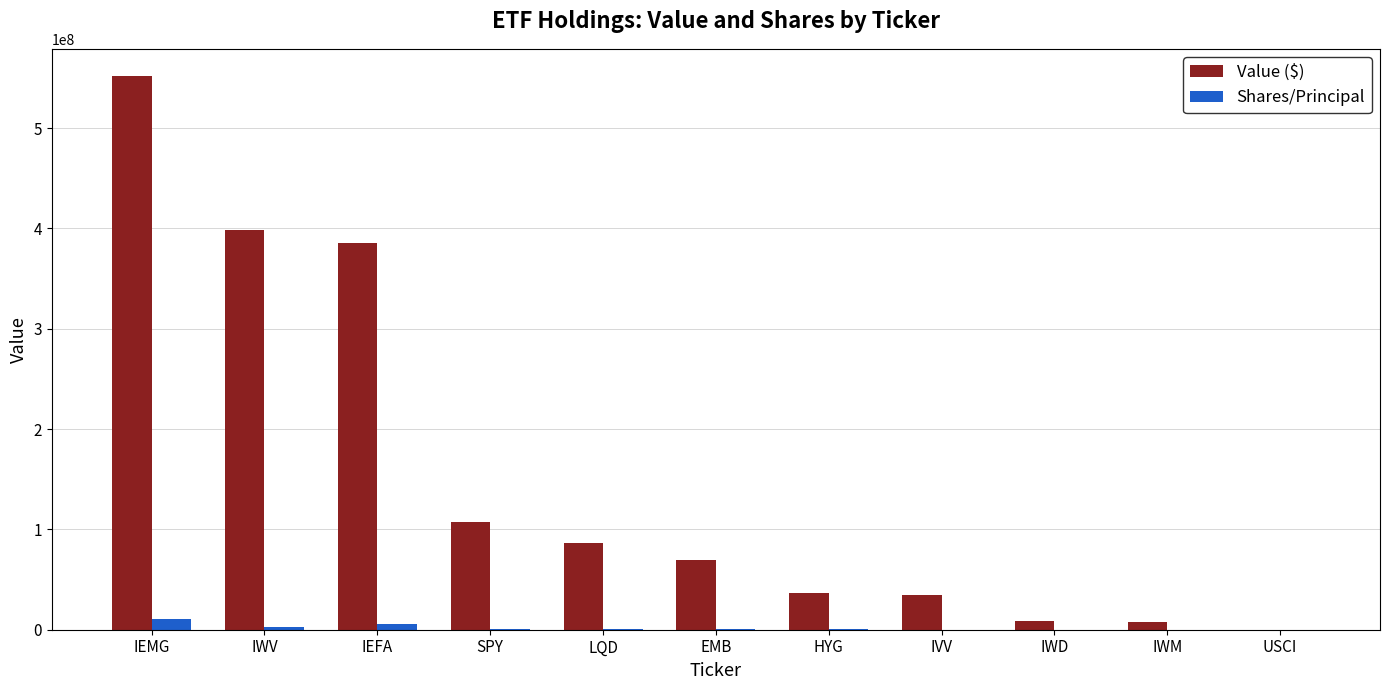

Which series changed the most between IEMG and IWM?

Value ($)